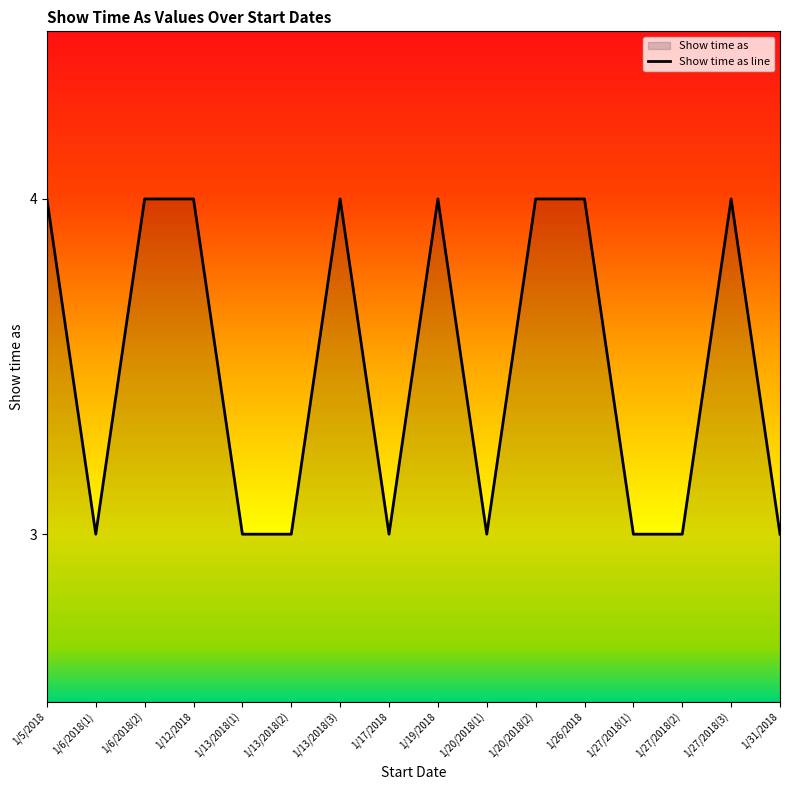

Reading right to left, transcribe all the data shown in this chart.

3	4	3	3	4	4	3	4	3	4	3	3	4	4	3	4